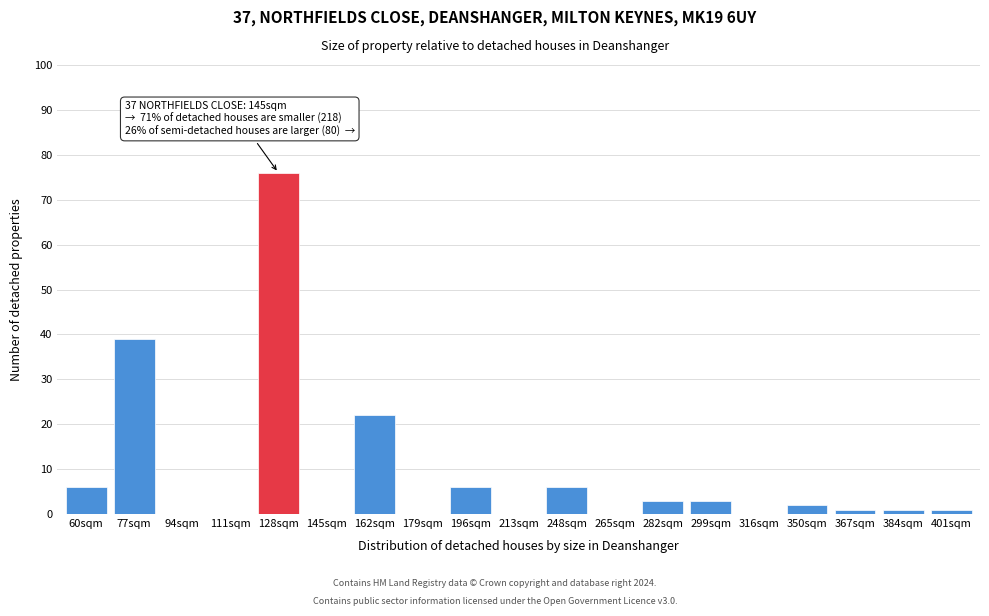

Reading left to right, transcribe all the data shown in this chart.

60sqm=6	77sqm=39	94sqm=0	111sqm=0	128sqm=76	145sqm=0	162sqm=22	179sqm=0	196sqm=6	213sqm=0	248sqm=6	265sqm=0	282sqm=3	299sqm=3	316sqm=0	350sqm=2	367sqm=1	384sqm=1	401sqm=1